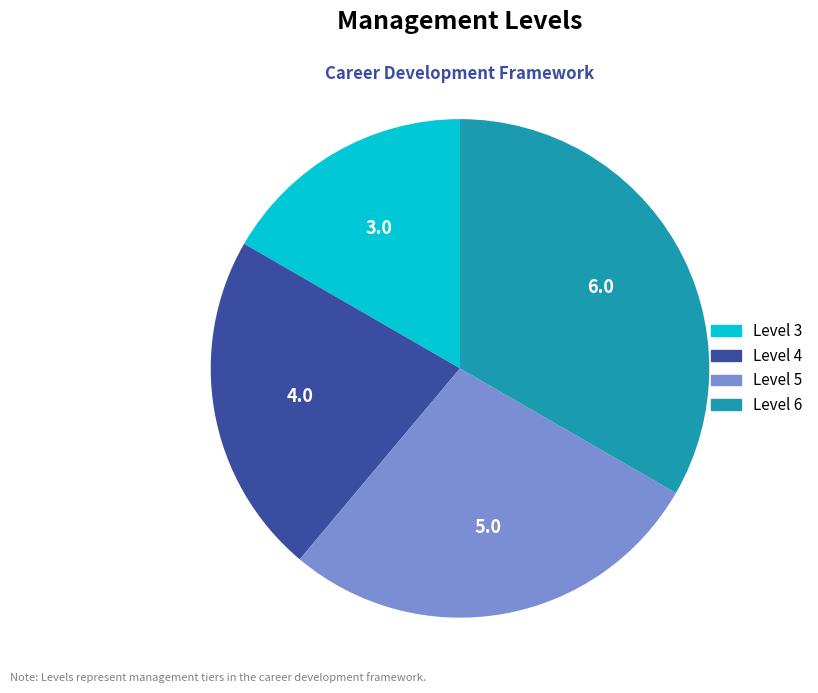

Between Level 5 and Level 4, which is larger?

Level 5